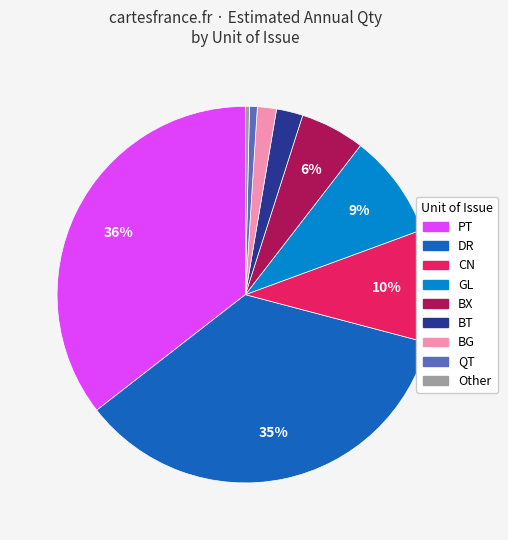

Is there any slice that represents more than half of the pie?

No